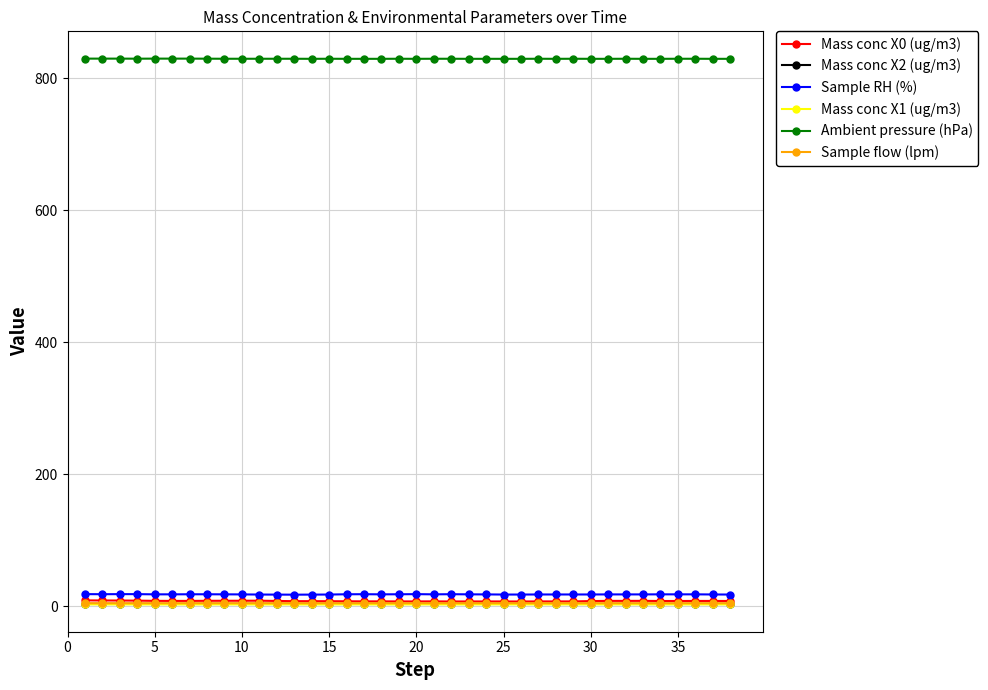

What is the value of the Ambient pressure (hPa) point at the 21st from the left?

829.4